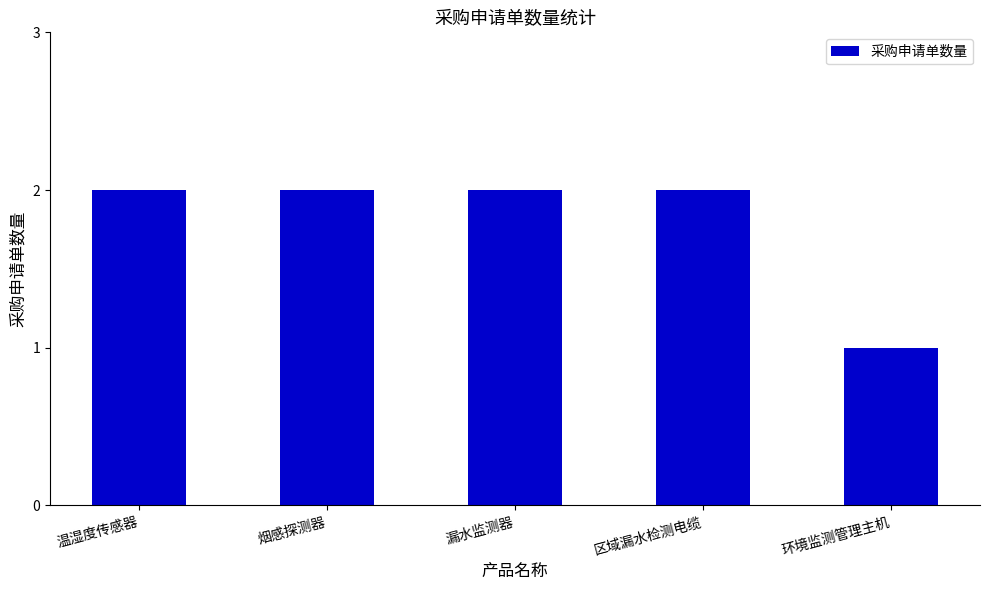

At which category does the chart reach its minimum across all series?

环境监测管理主机